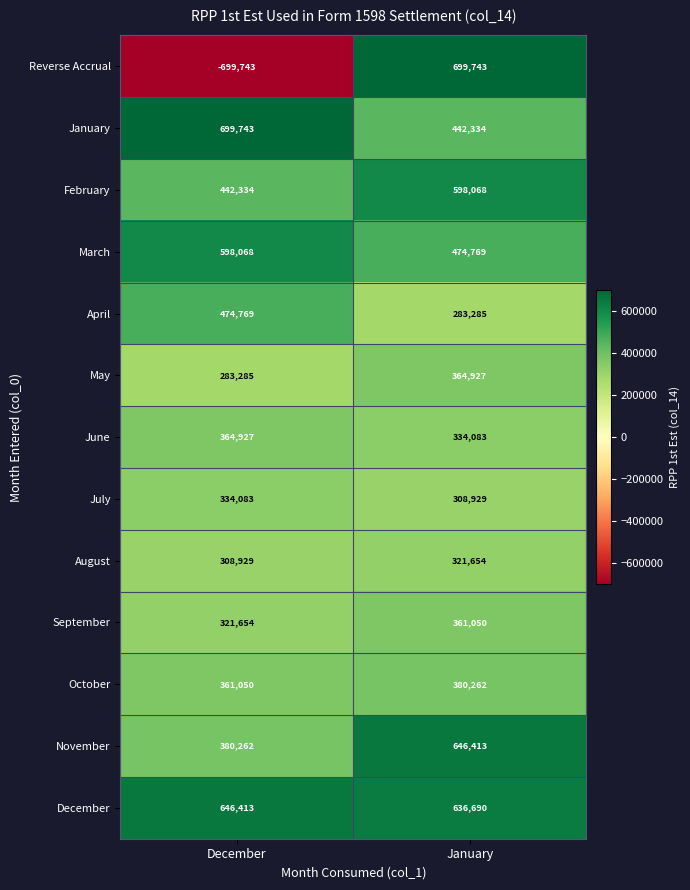

How many series are shown in this chart?

13